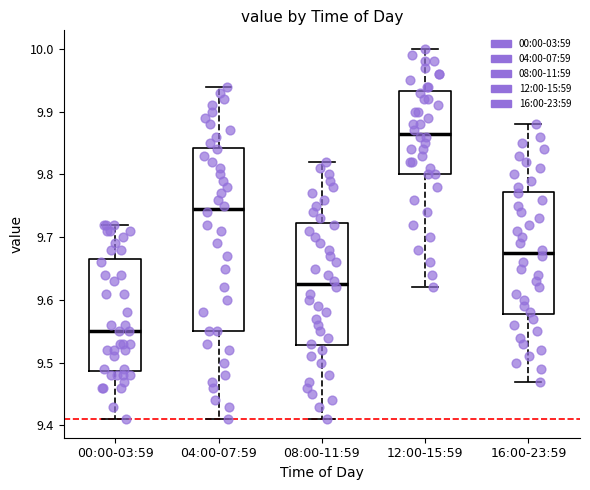

Comparing the boxes themselves (not the whiskers), which one is the tallest?

04:00-07:59